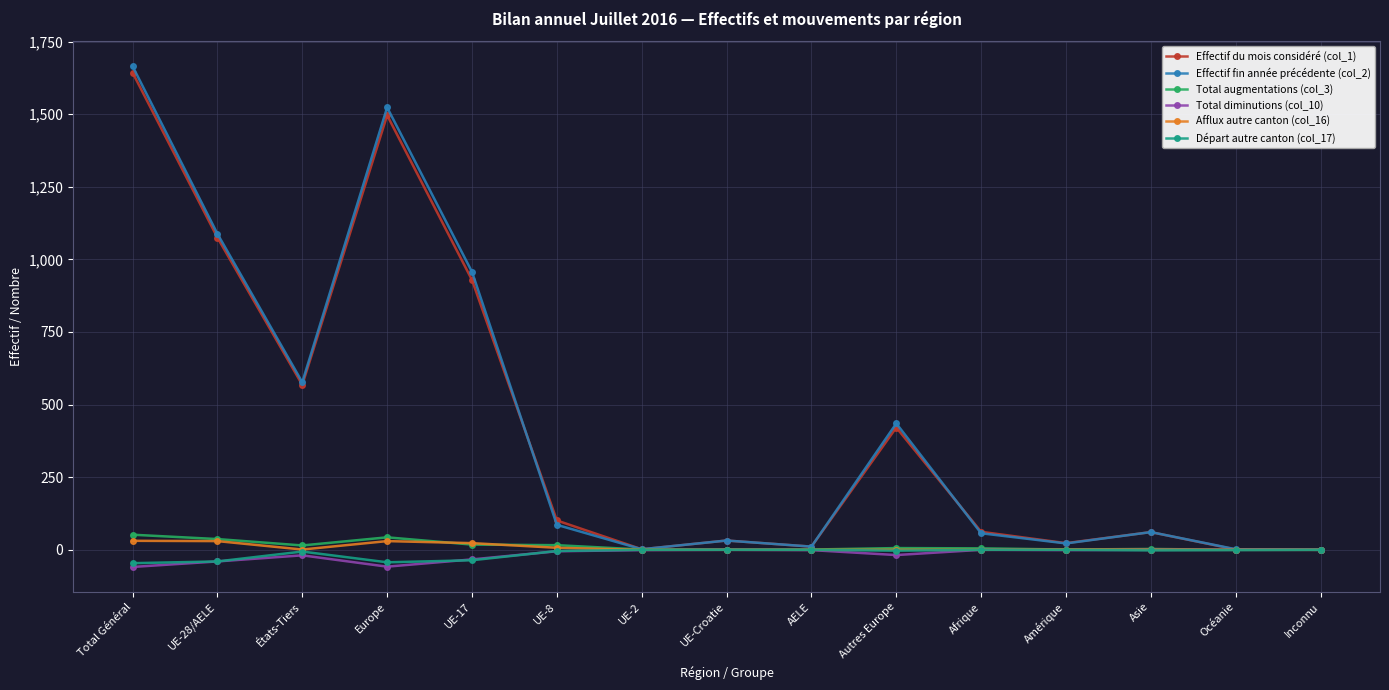

At which category is the sum across all series the highest?

Total Général